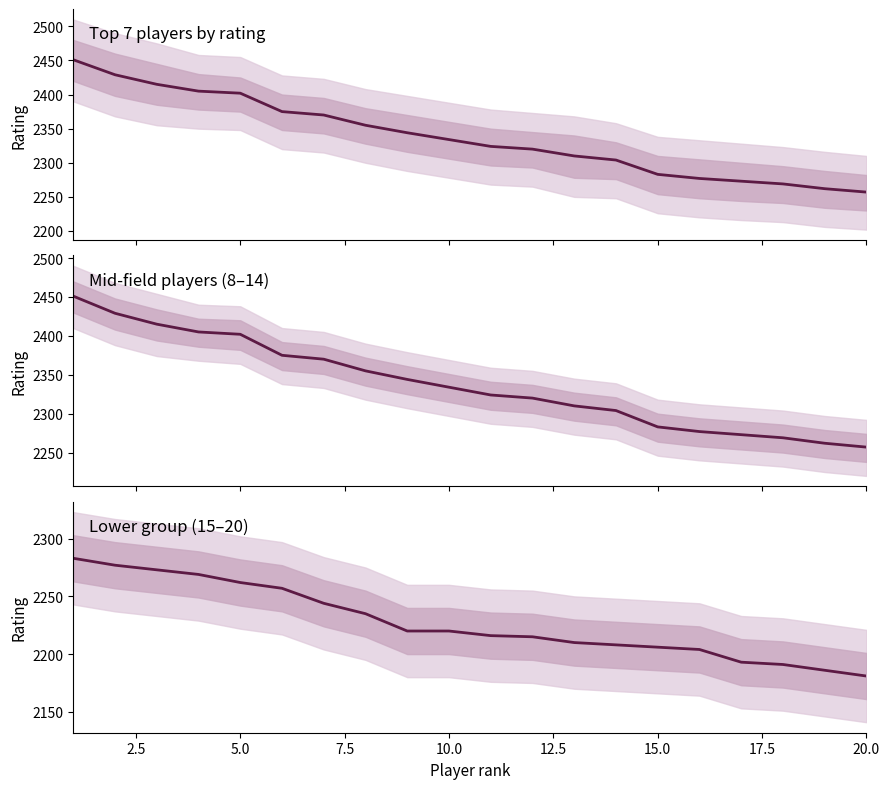

Read the value at 18, to the nearest 5.

2185